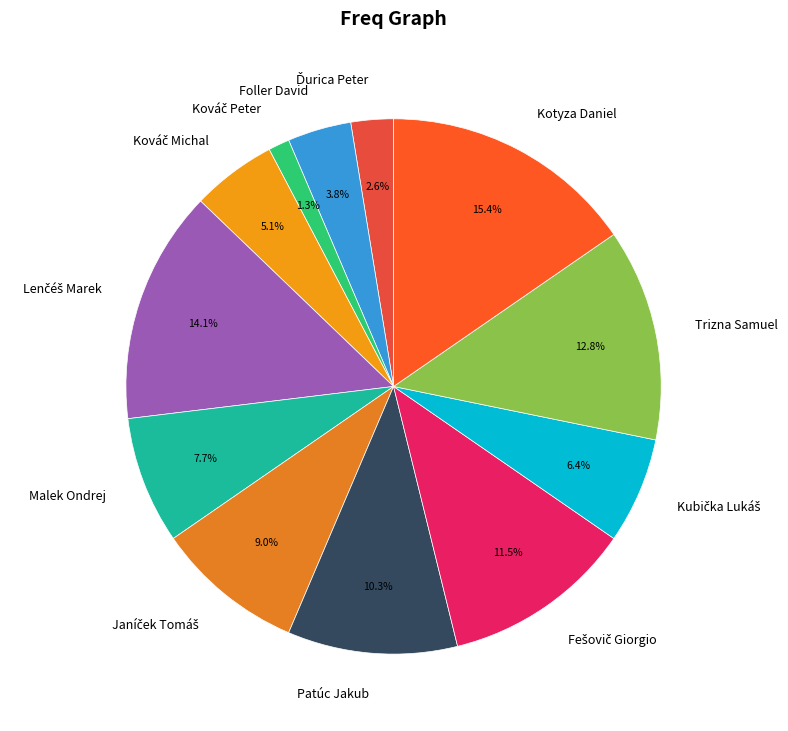

Is Foller David the majority of the pie?

No